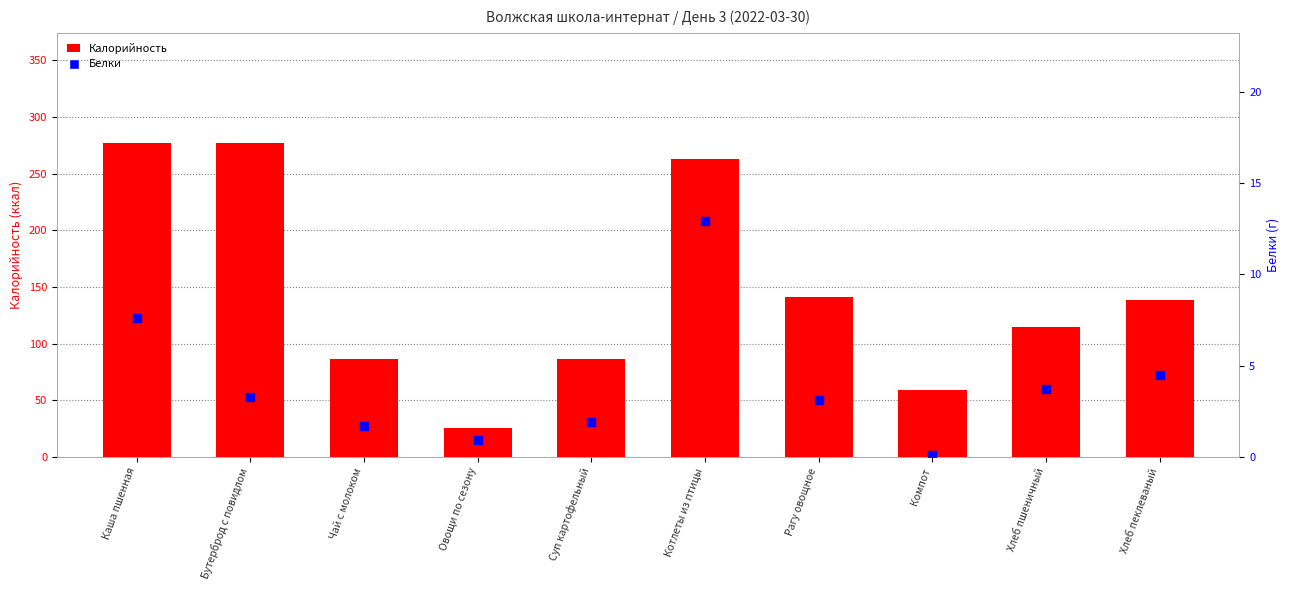

What are all the series names shown in the legend?

Калорийность, Белки